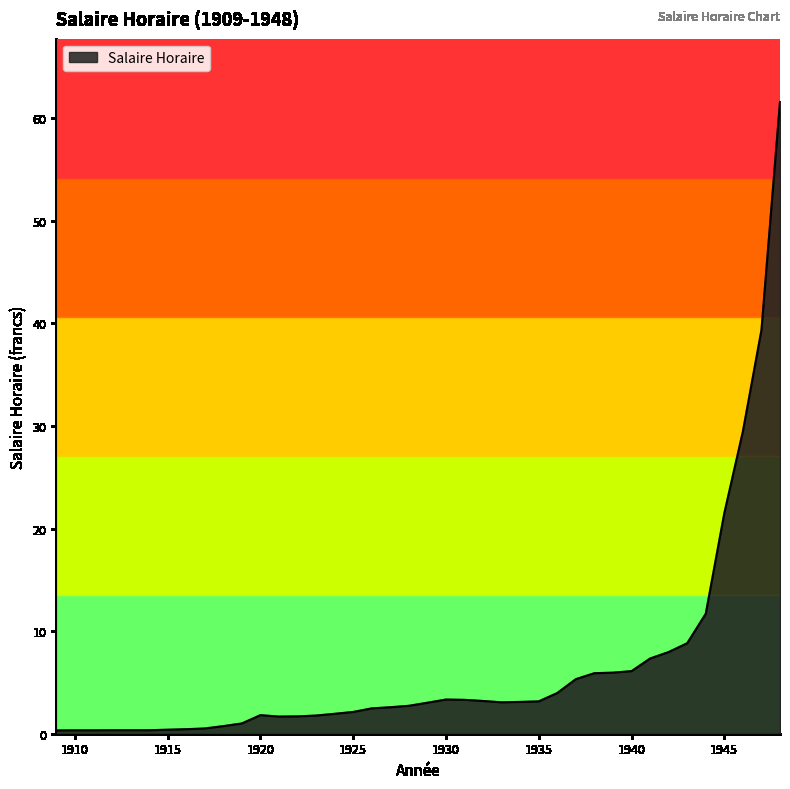

What is the maximum value shown in the chart?

61.6